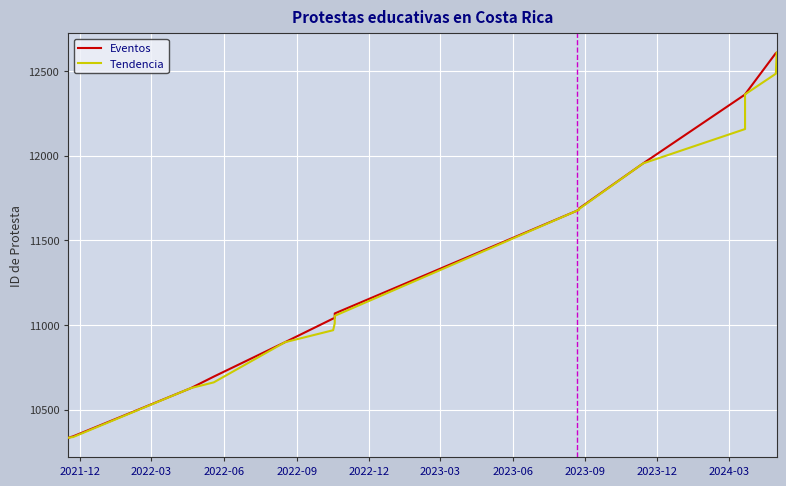

Is the value of Tendencia at 2023-12 greater than the value of Eventos at 2022-03?

Yes